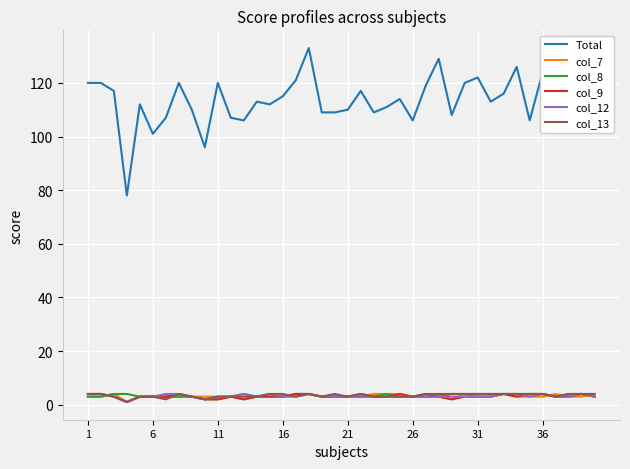

Is this an area chart (filled region under the line)?

No